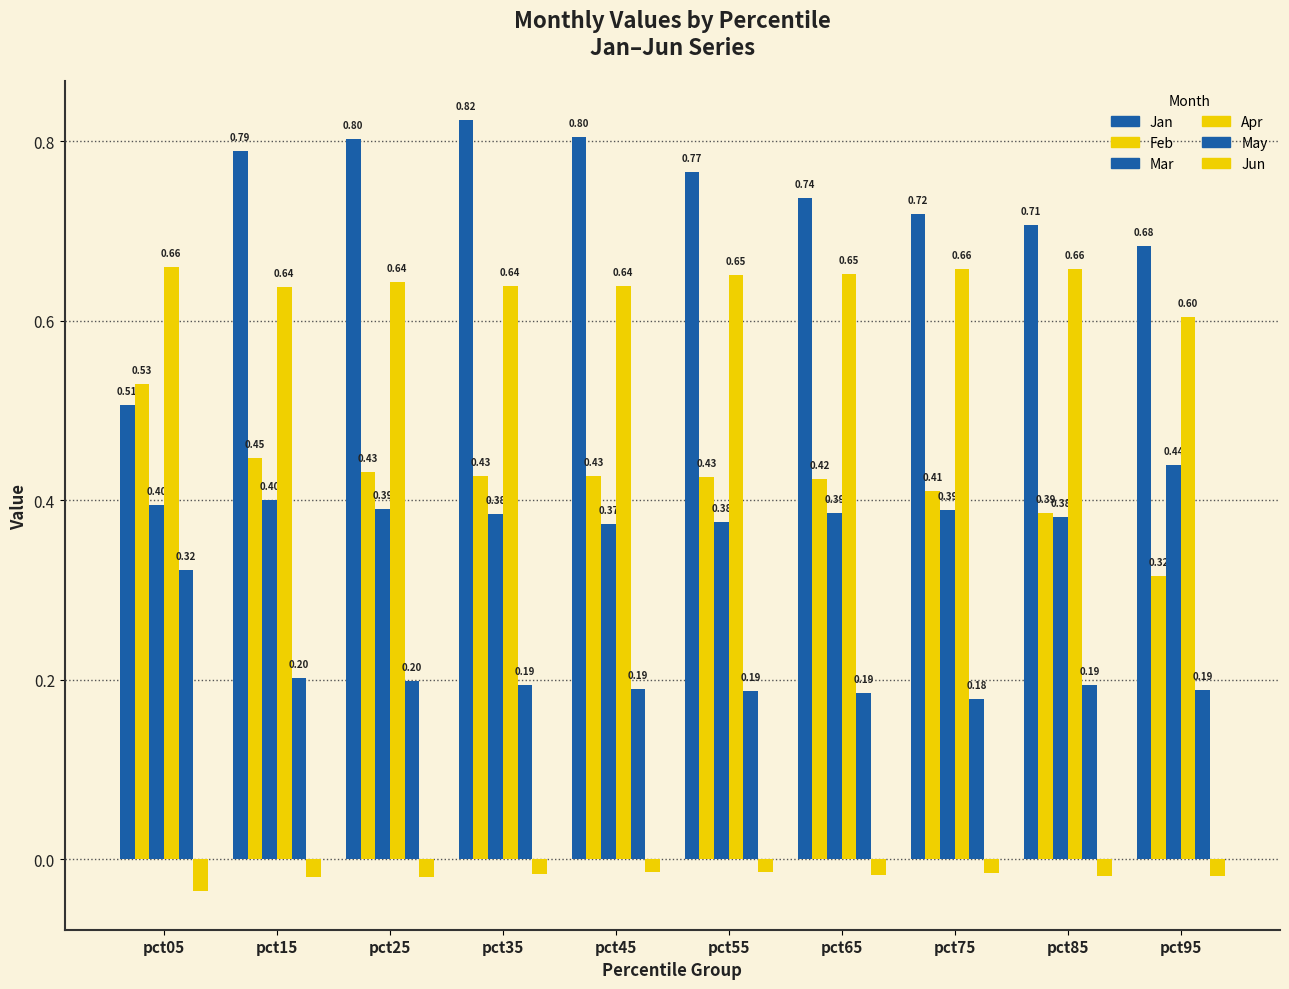

Is it true that Apr equals 0.6 at pct95?

True